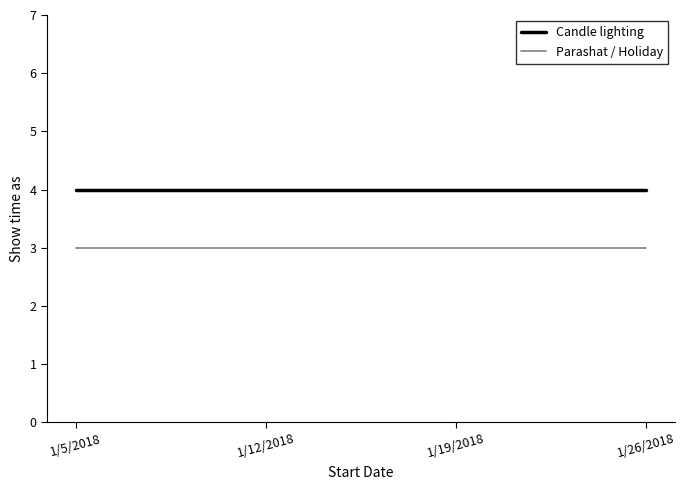

Does the chart have visible grid lines?

No